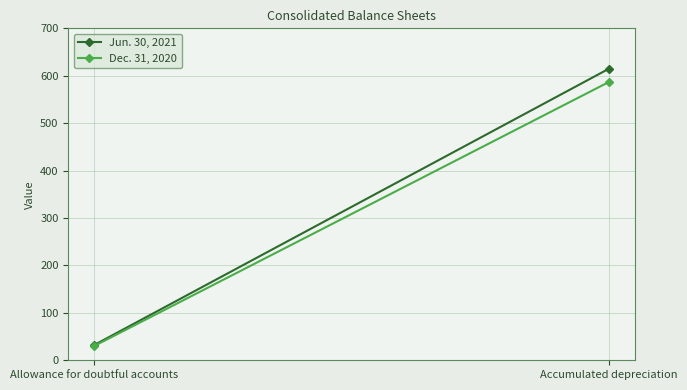

What is the average value of the Dec. 31, 2020 series?

308